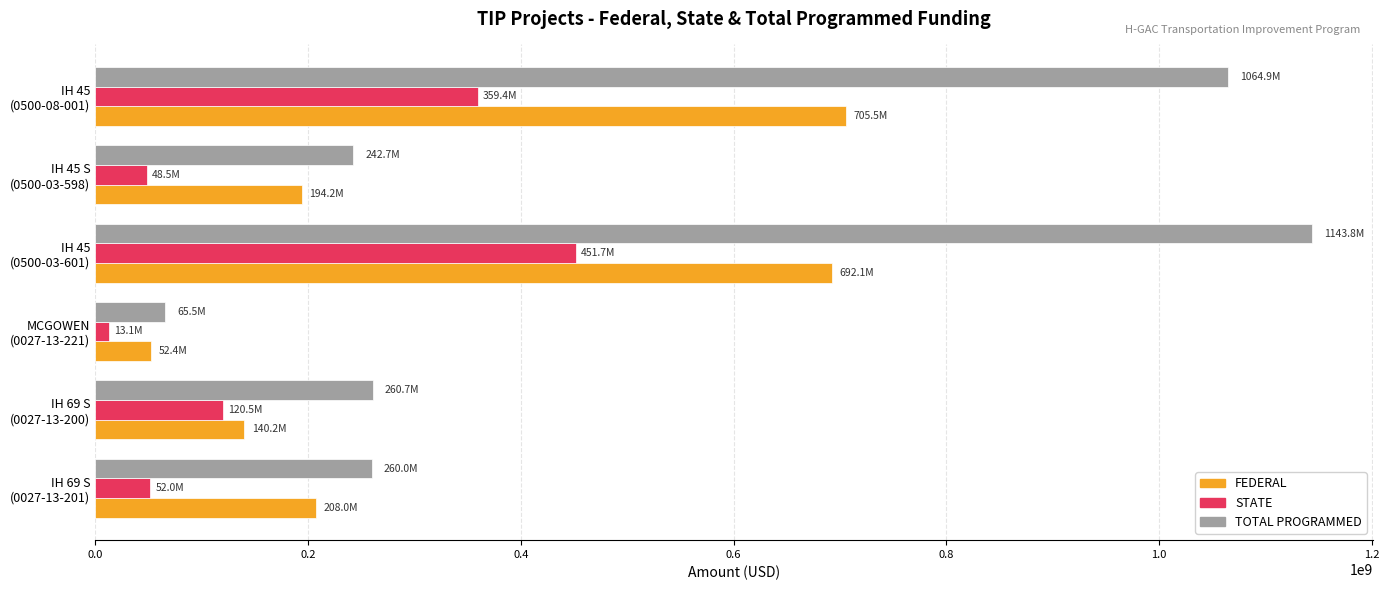

How many data points in FEDERAL are less than 208000000?

3